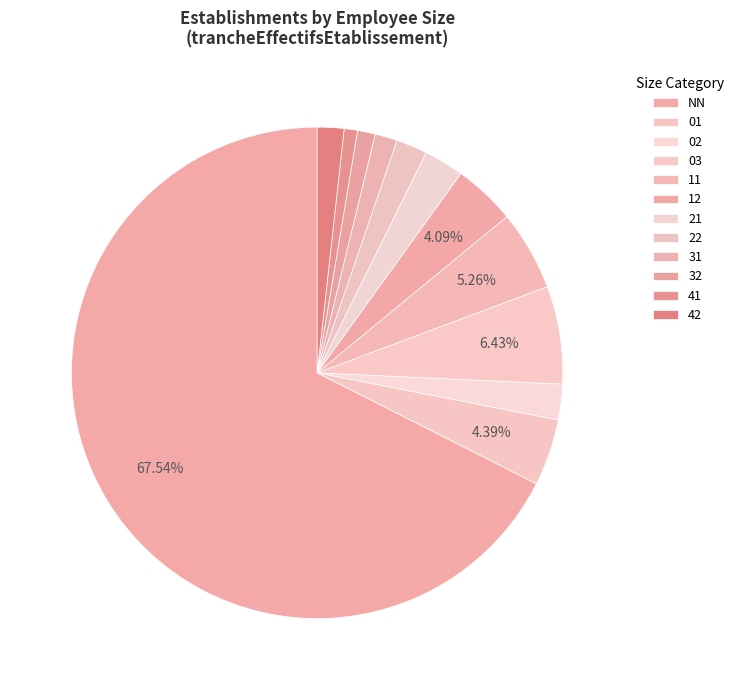

To the nearest percent, what is the difference between the NN and 22 slice percentages?

65%